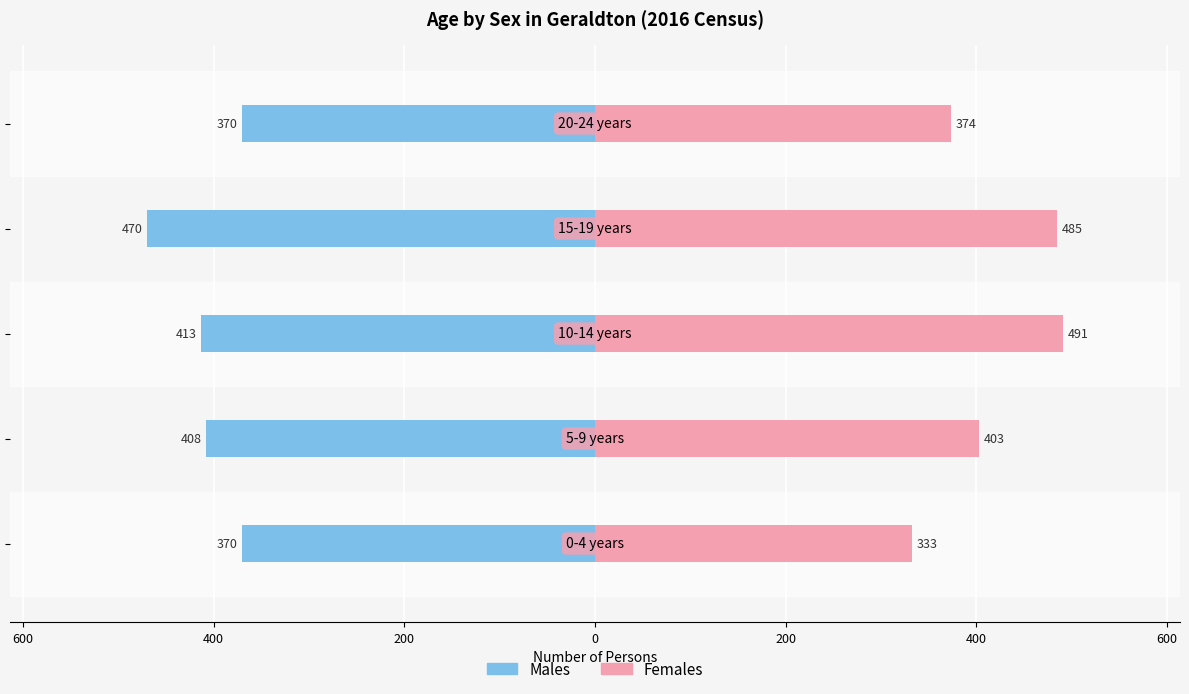

What is the value of the Females bar at the 1st from the left?

333